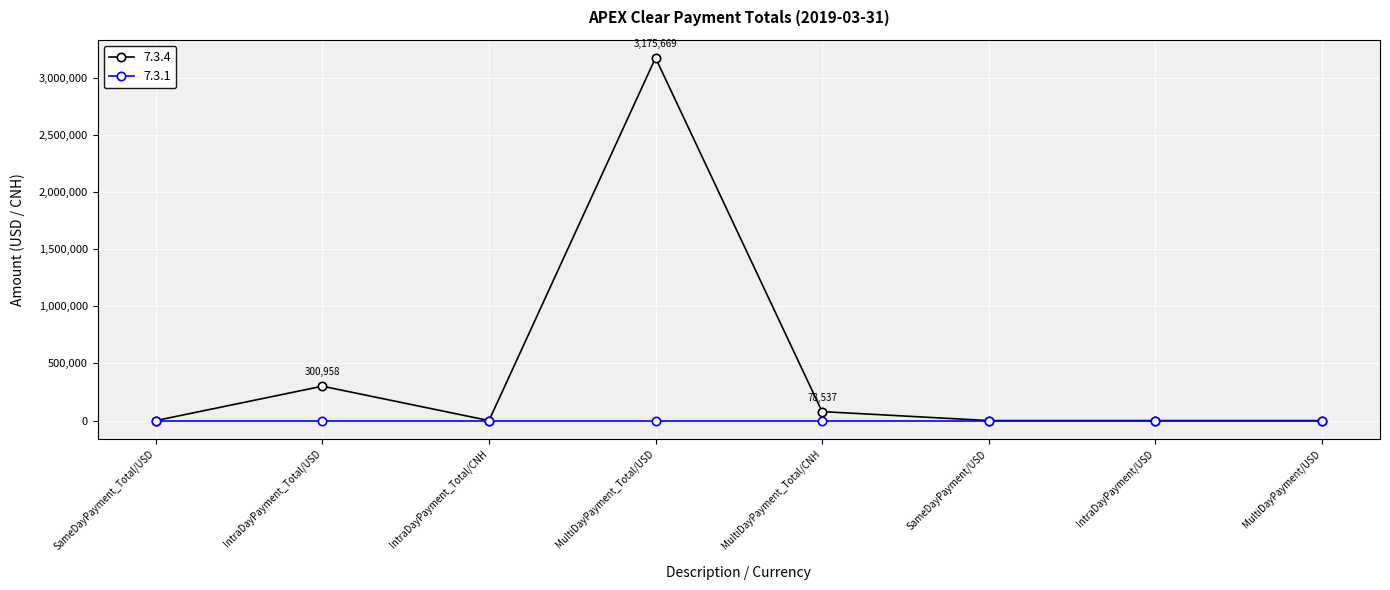

What is the maximum value shown in the chart?

3175669.2